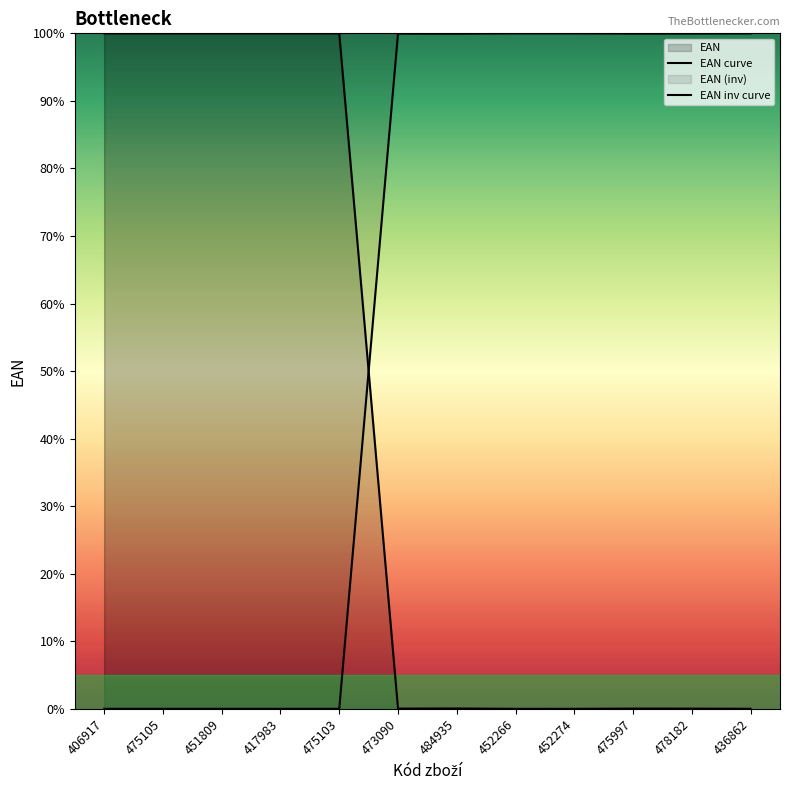

After their last crossing, which series has the higher values: EAN curve or EAN inv curve?

EAN inv curve